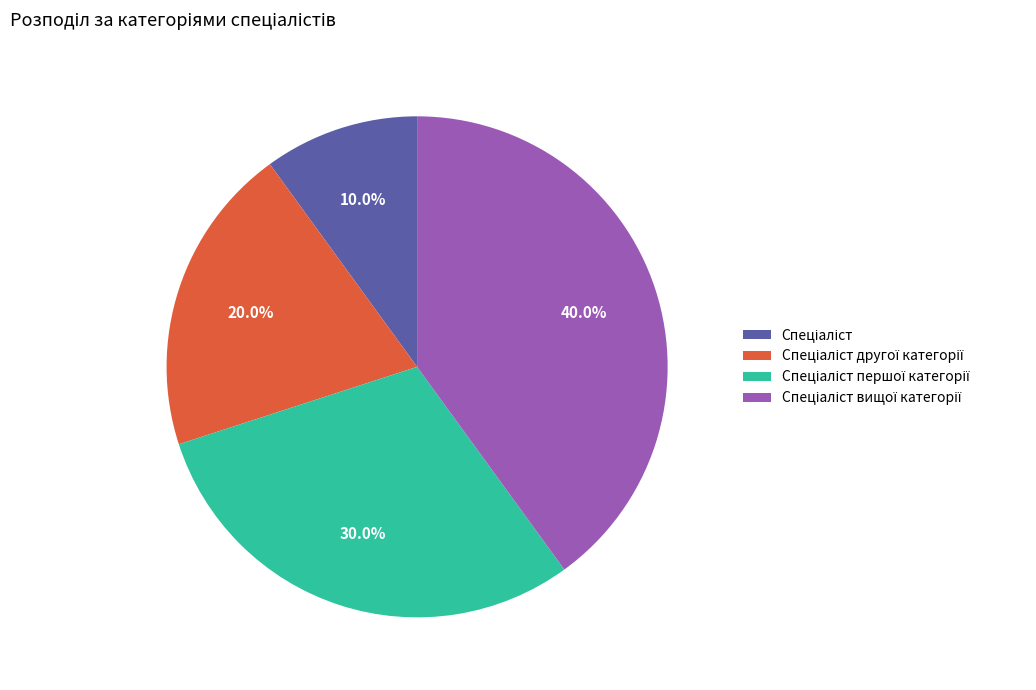

Is there a majority slice in this chart?

No